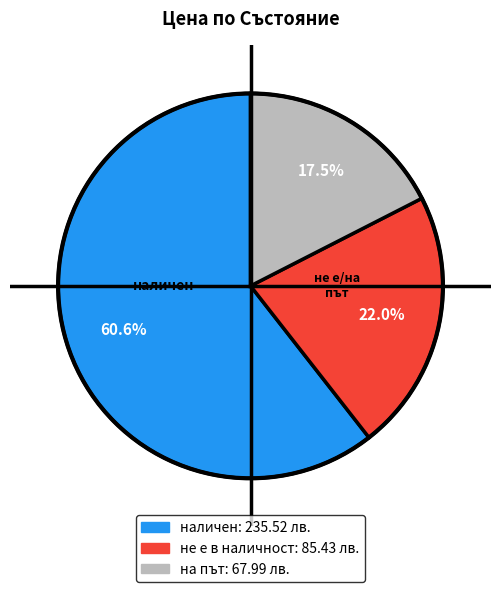

Is there a majority slice in this chart?

Yes